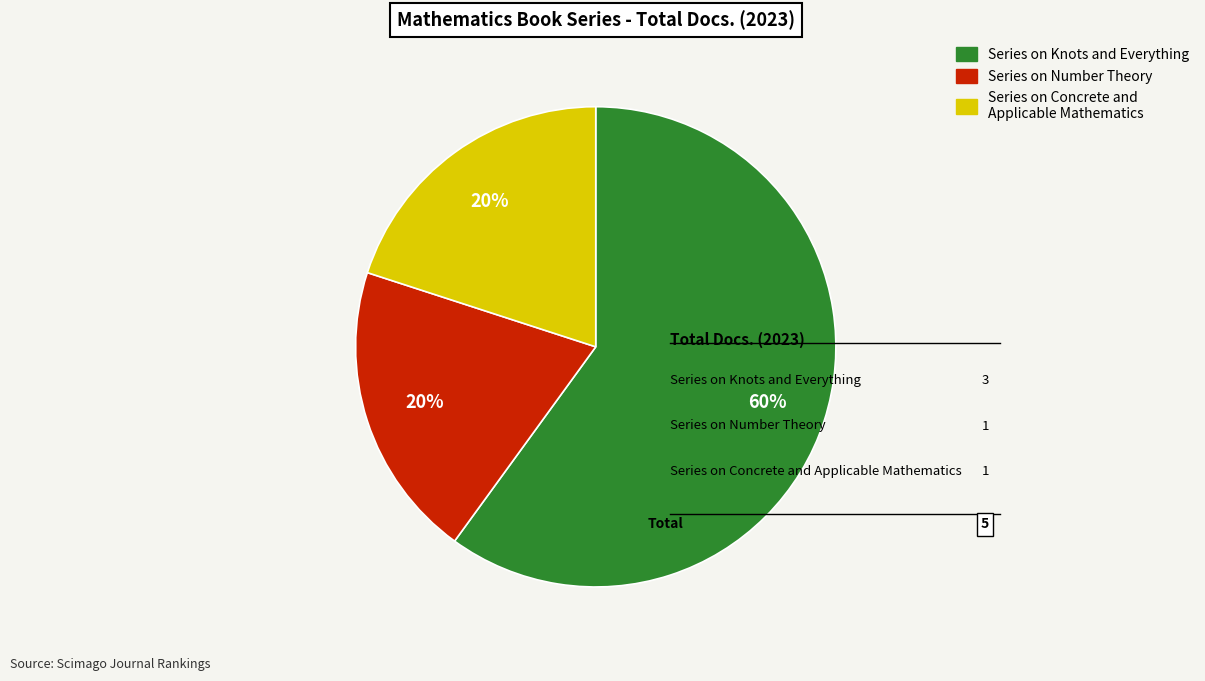

To the nearest percent, what is the average slice percentage?

33%